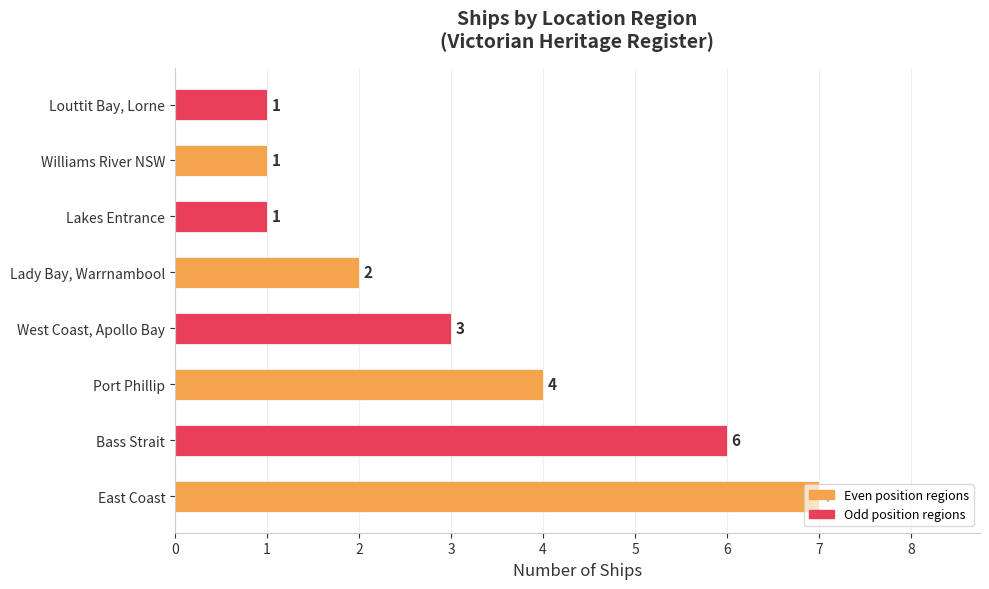

What is the sum of the values at Lakes Entrance and Port Phillip?

5